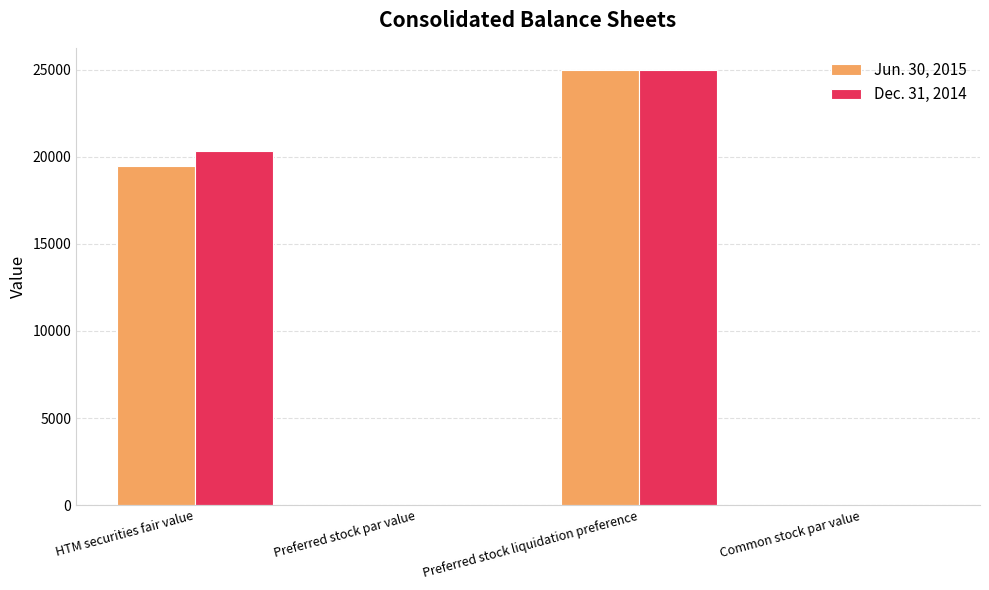

Between HTM securities fair value and Preferred stock par value, which series saw the biggest shift?

Dec. 31, 2014